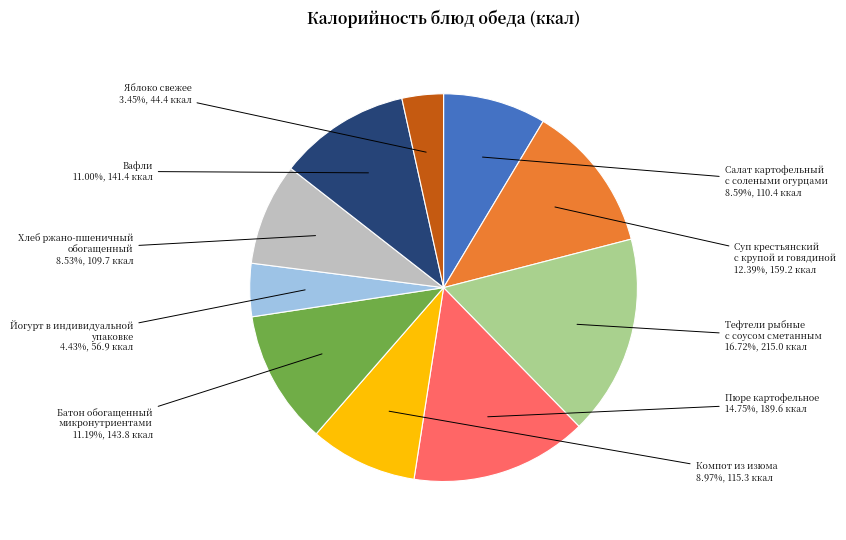

Which slice is the smallest?

Яблоко свежее